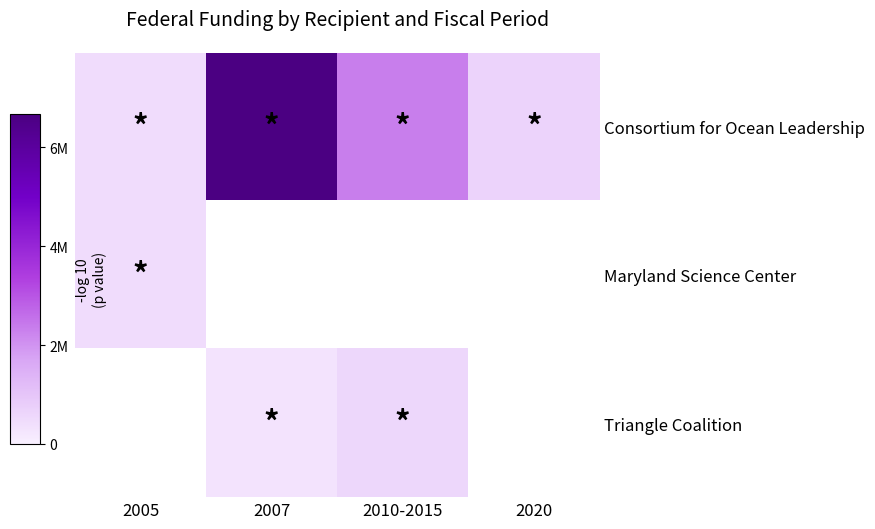

Which has a higher value, 2005 or 2020?

2020